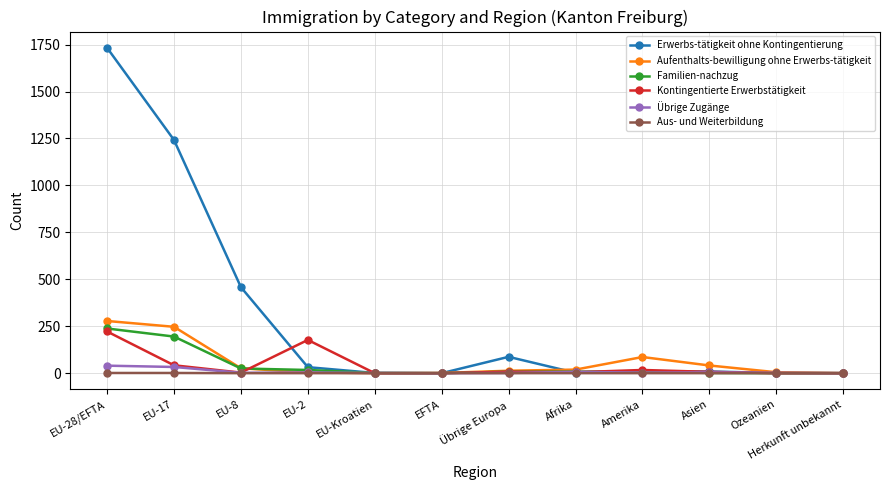

List the series in order of their peak value, lowest first.

Aus- und Weiterbildung, Übrige Zugänge, Kontingentierte Erwerbstätigkeit, Familien-nachzug, Aufenthalts-bewilligung ohne Erwerbs-tätigkeit, Erwerbs-tätigkeit ohne Kontingentierung